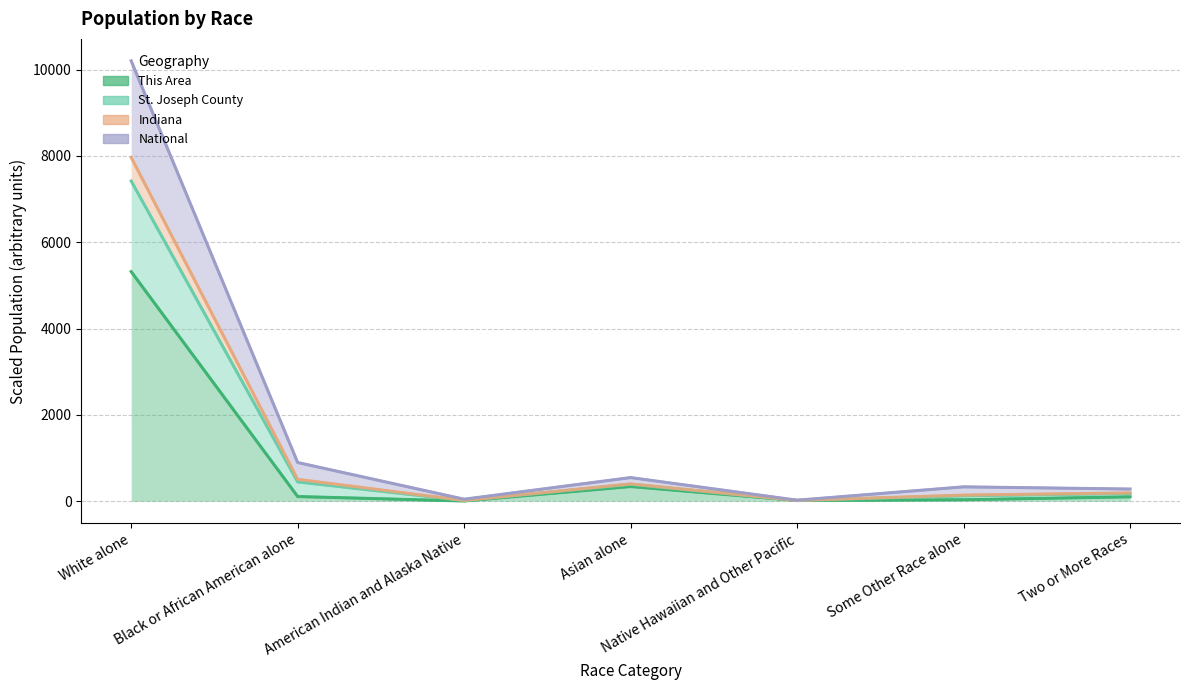

What position from the left is White alone?

1